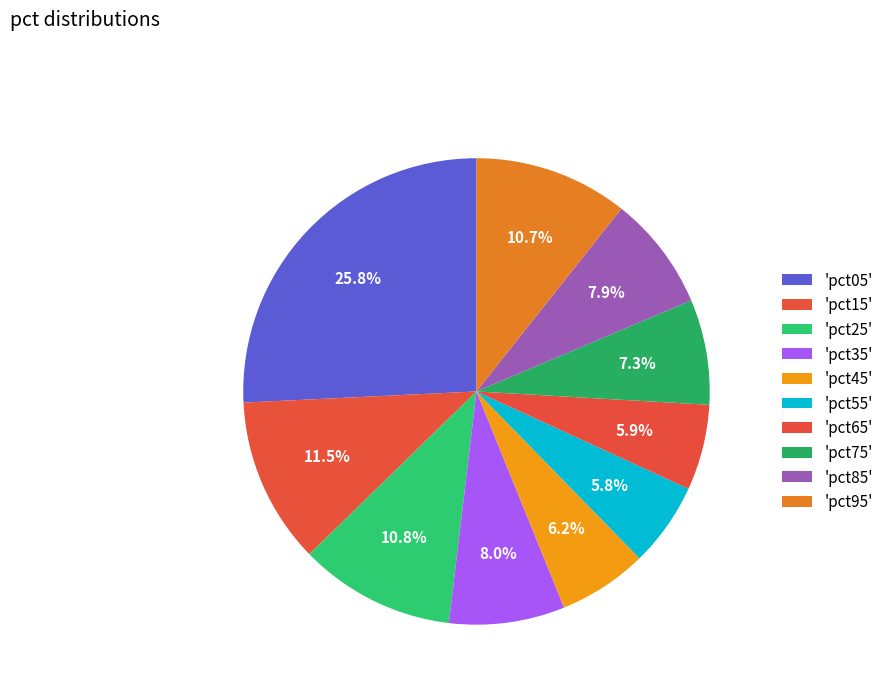

How many slices are in this pie chart?

10